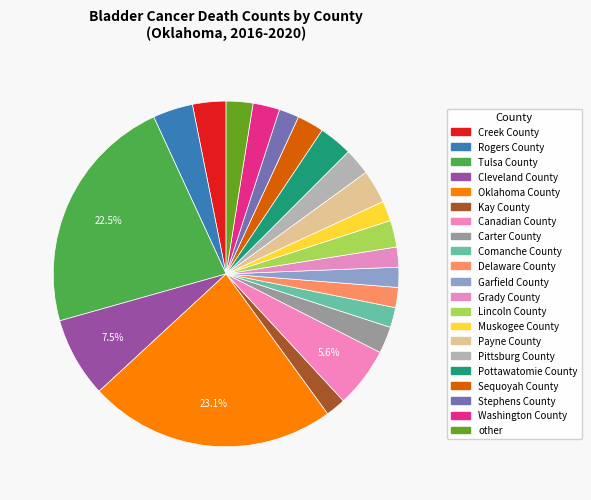

What is the change in value from Stephens County to other?

+1